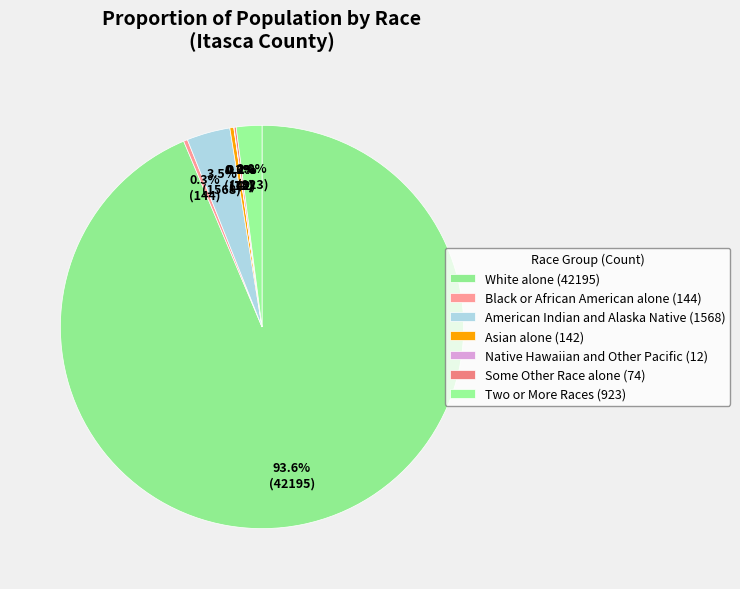

Does any single category account for the majority?

Yes